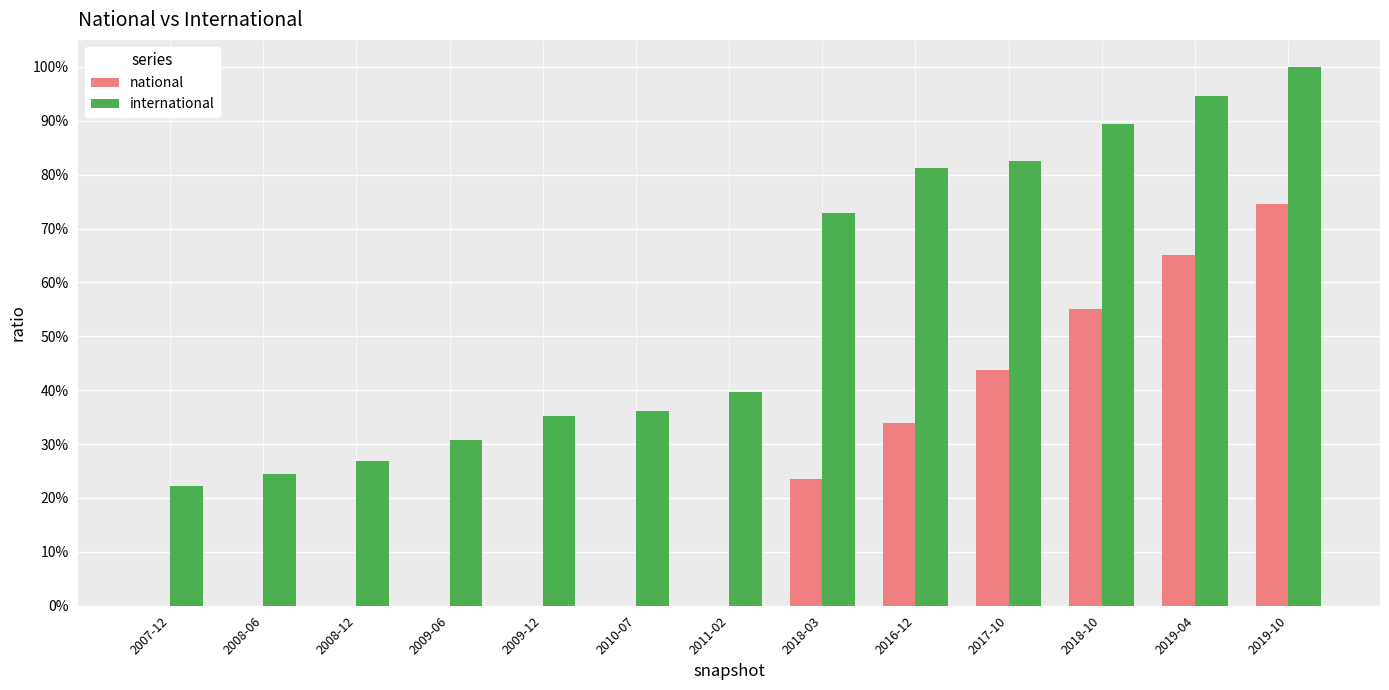

What is the total value across all series at 2019-04?

1.6